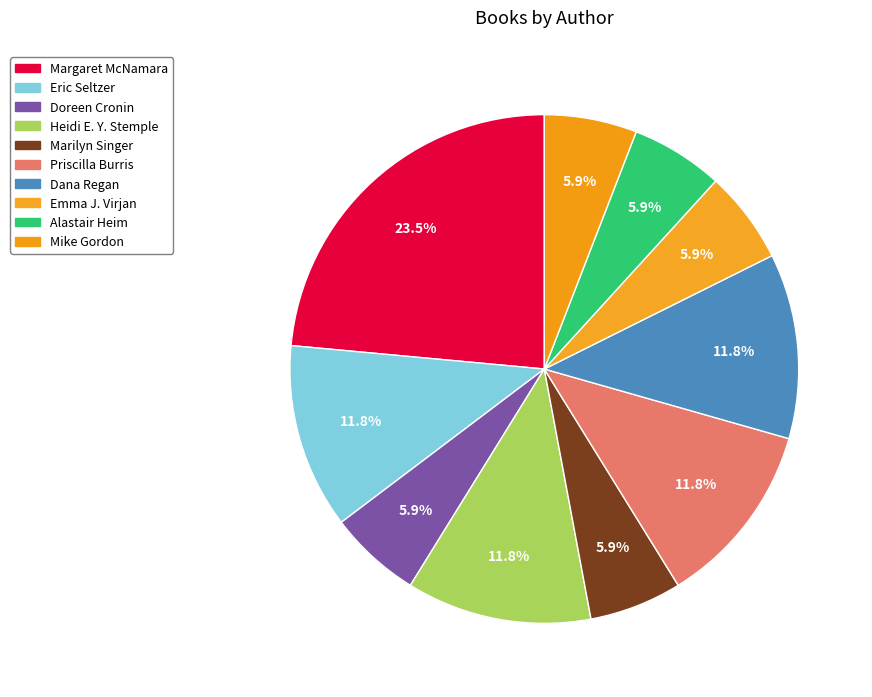

To the nearest percent, what is the difference between the largest and smallest slice percentages?

18%